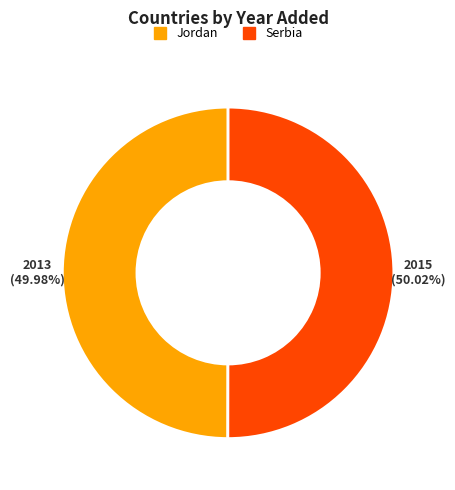

Does any single category account for the majority?

Yes